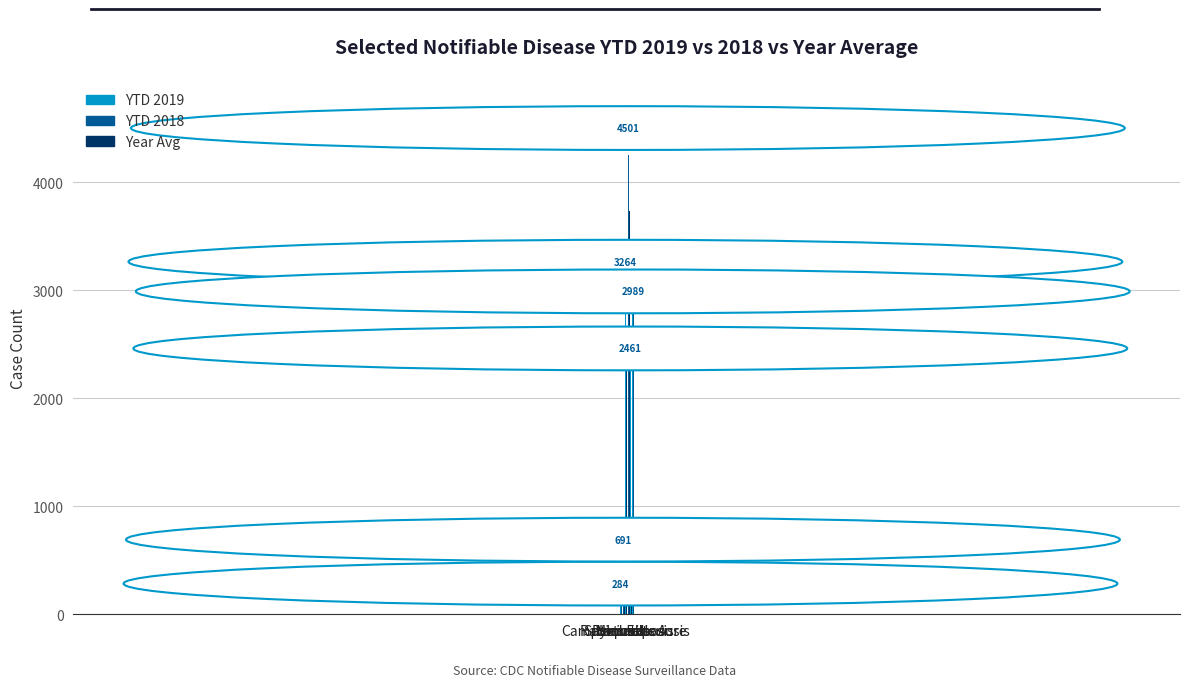

What is the label of the 5th bar from the left?

Hepatitis A